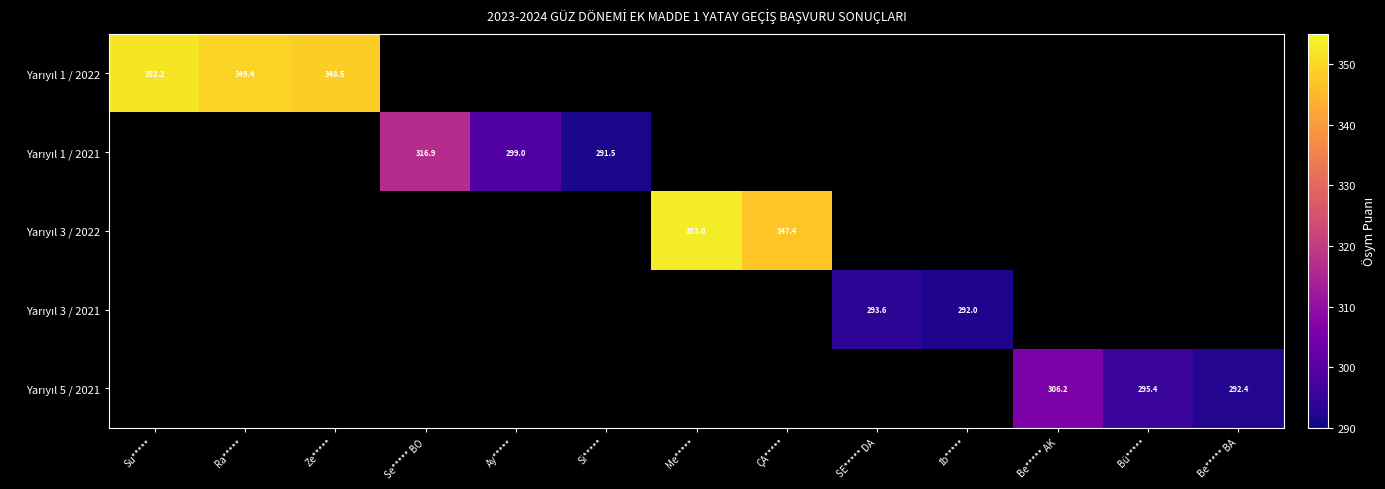

How many categories are shown in the chart?

13